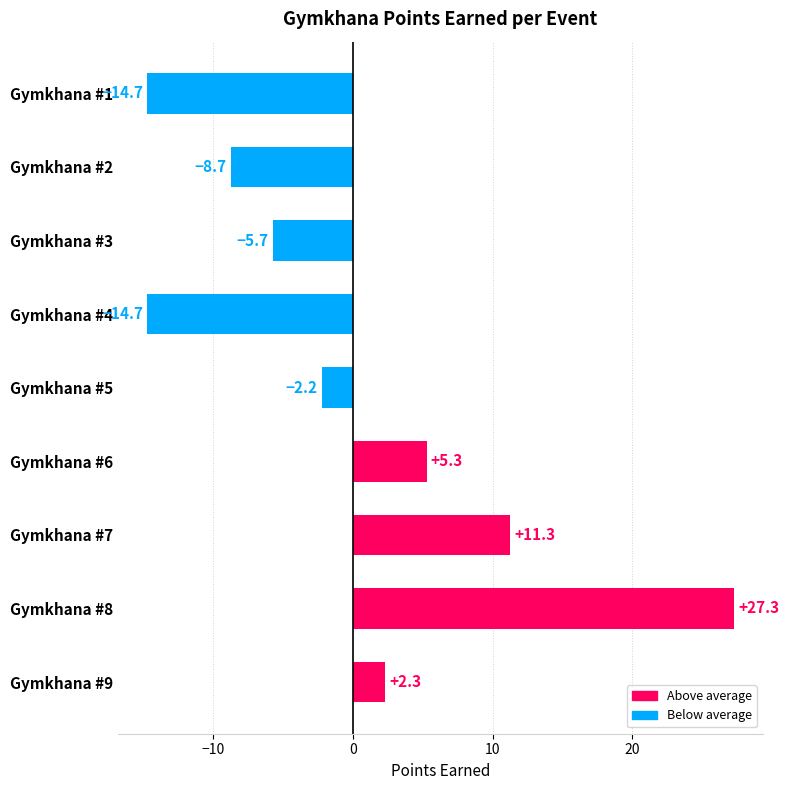

Where is the data nearest to the value 6?

Gymkhana #6